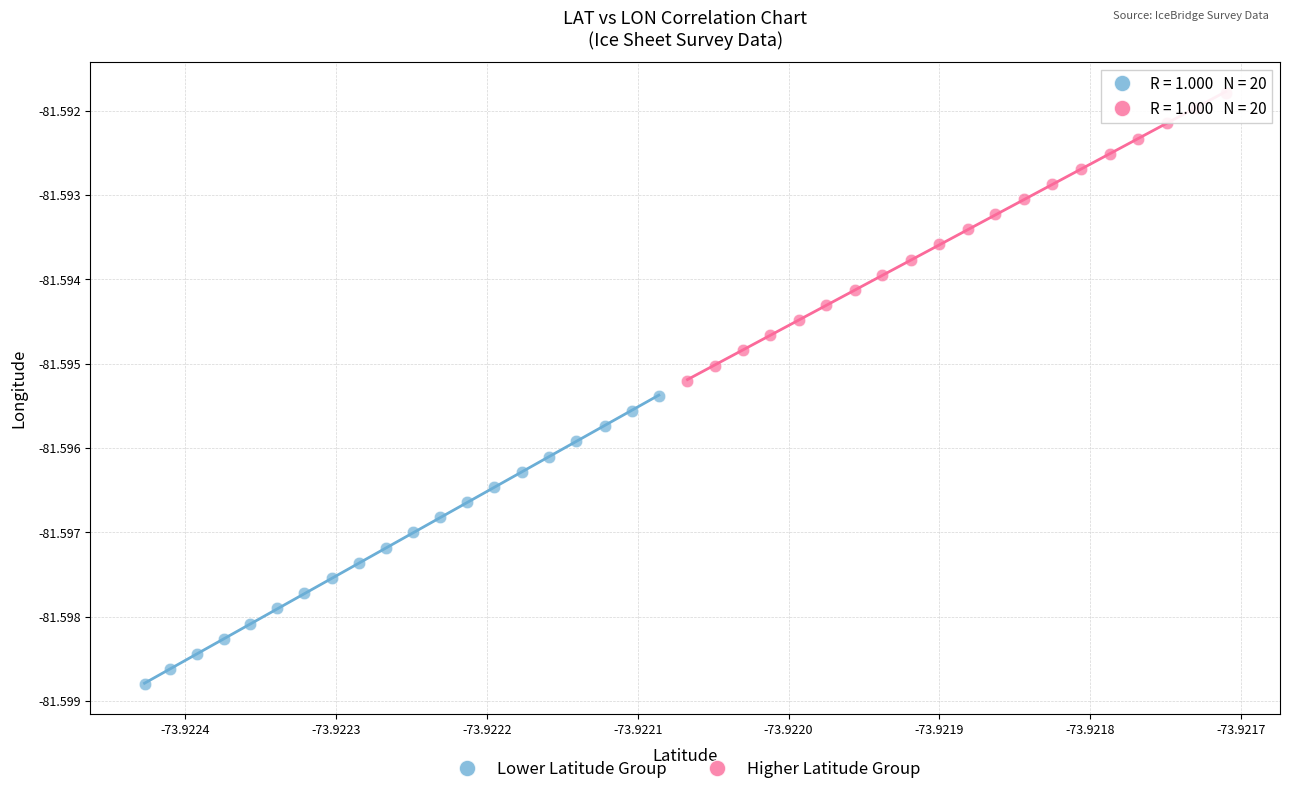

Which series contains the lowest Y value?

Lower Latitude Group